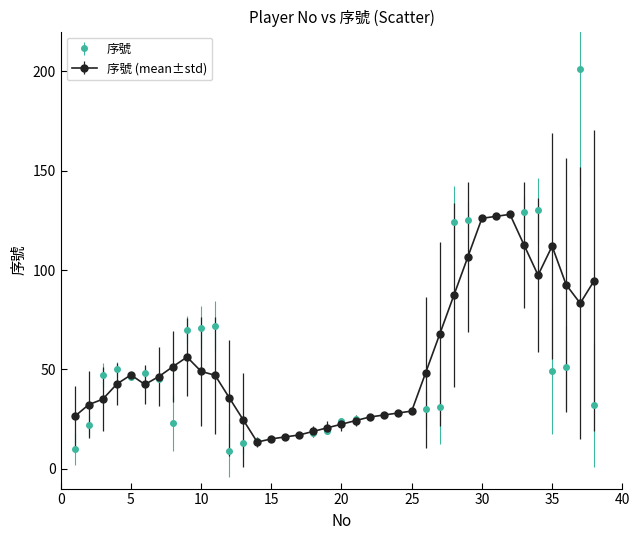

Which series has the largest range (max minus min)?

序號